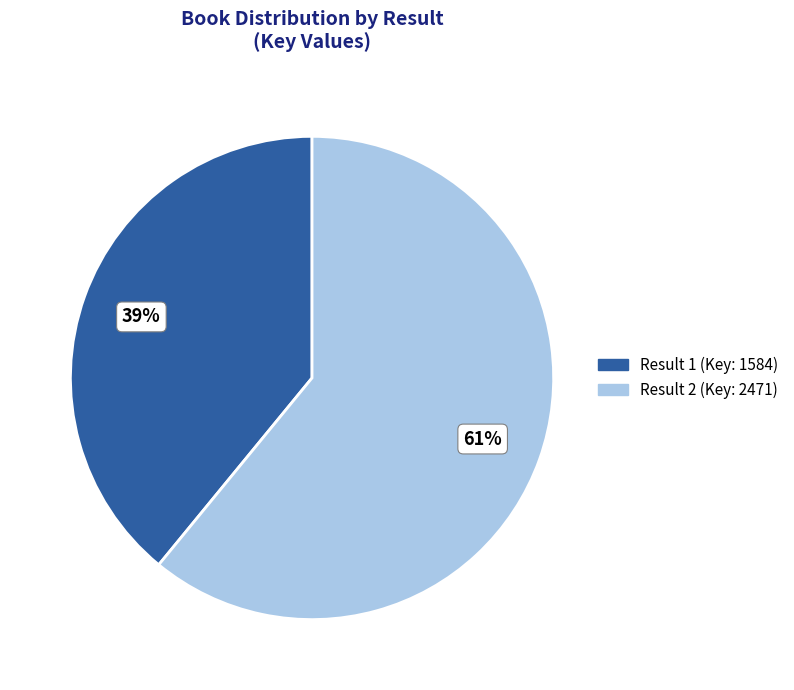

Is there any slice that represents more than half of the pie?

Yes